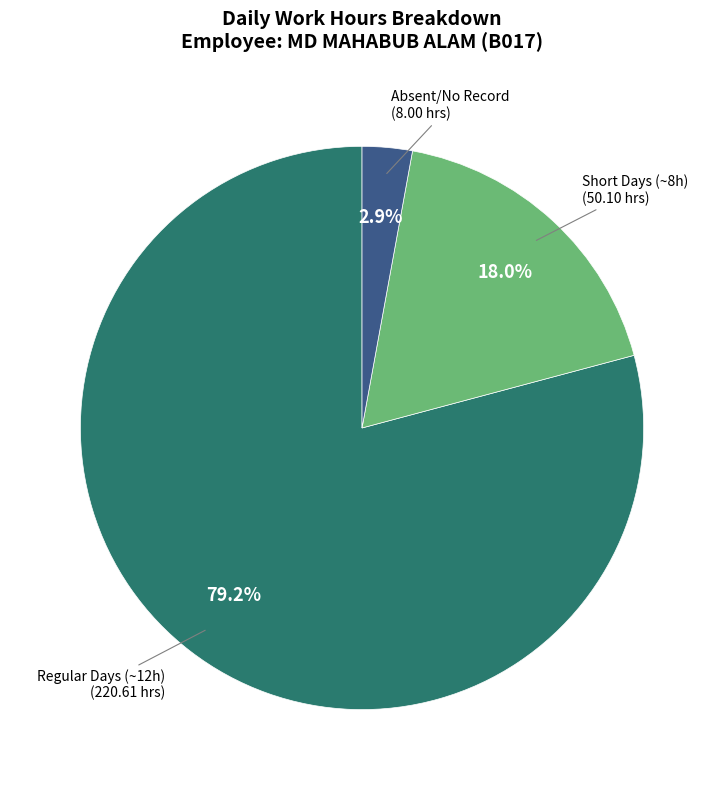

To the nearest percent, what is the average slice percentage?

33%